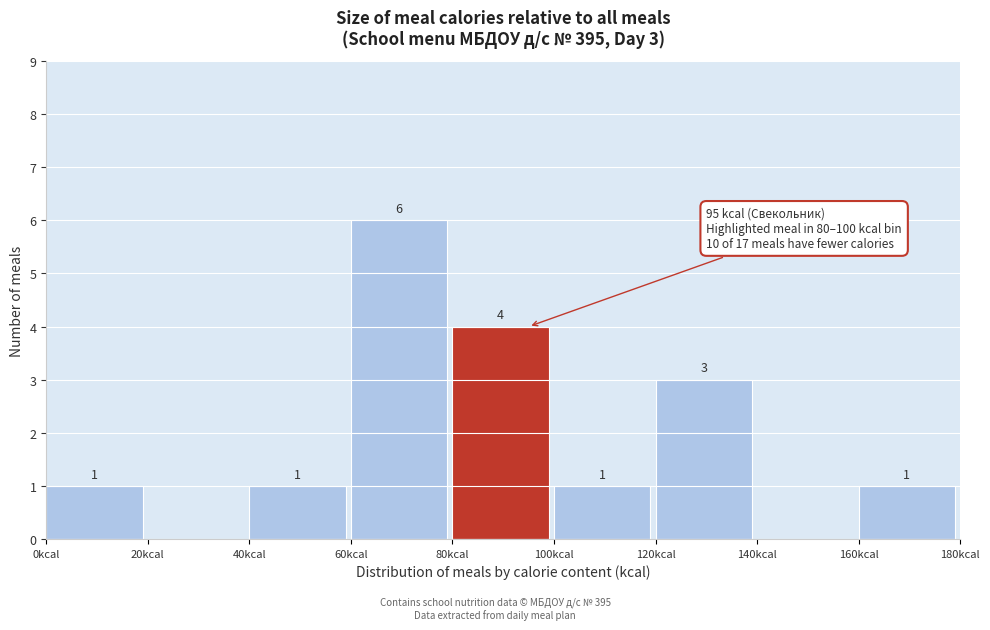

Over which range of the x-axis is the bar tallest?

60 to 80